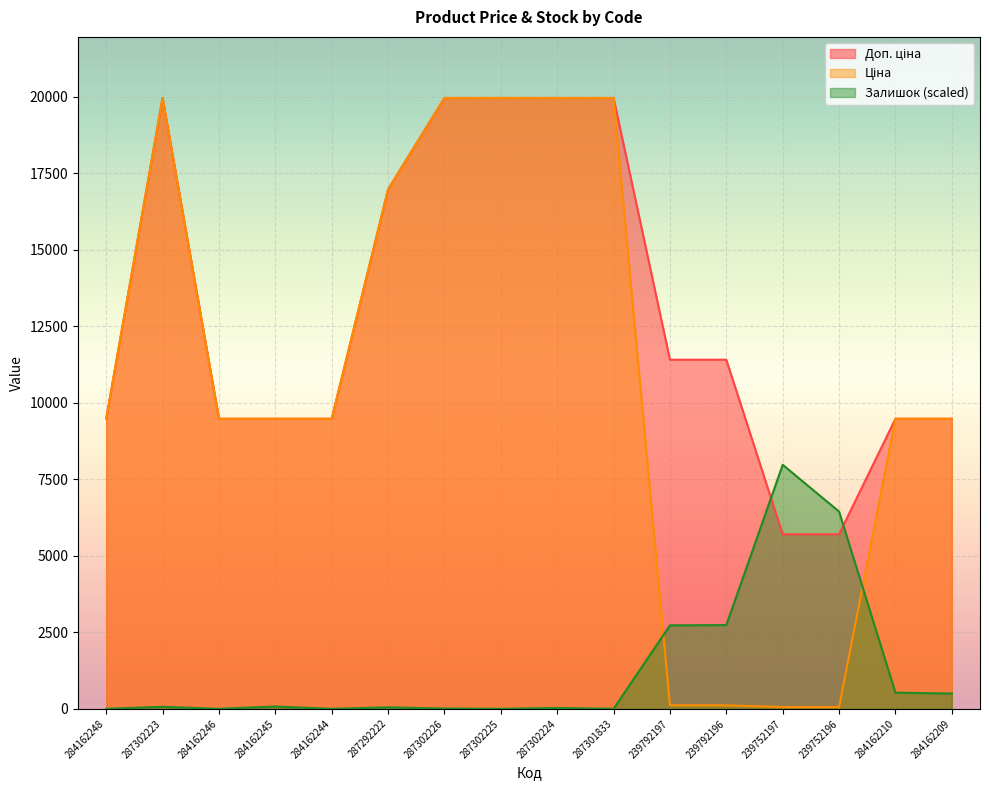

At how many categories does at least one series exceed 5301?

16